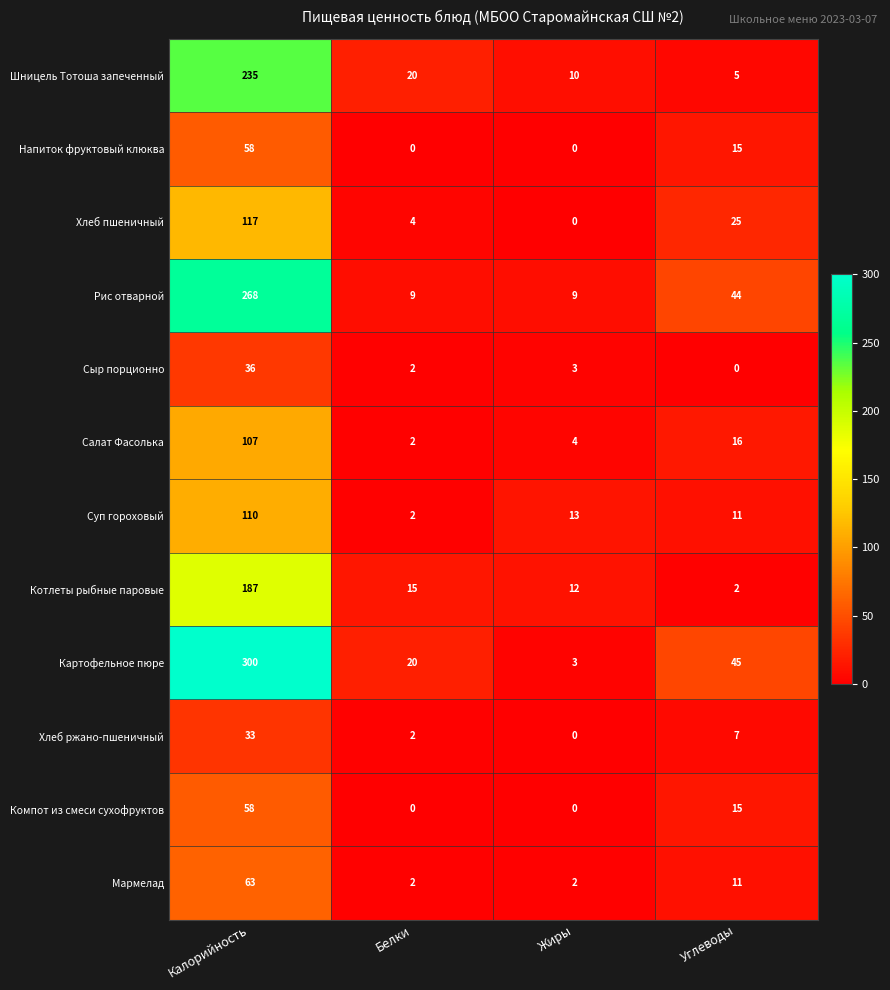

The value of Компот из смеси сухофруктов at Углеводы is 10. True or false?

False